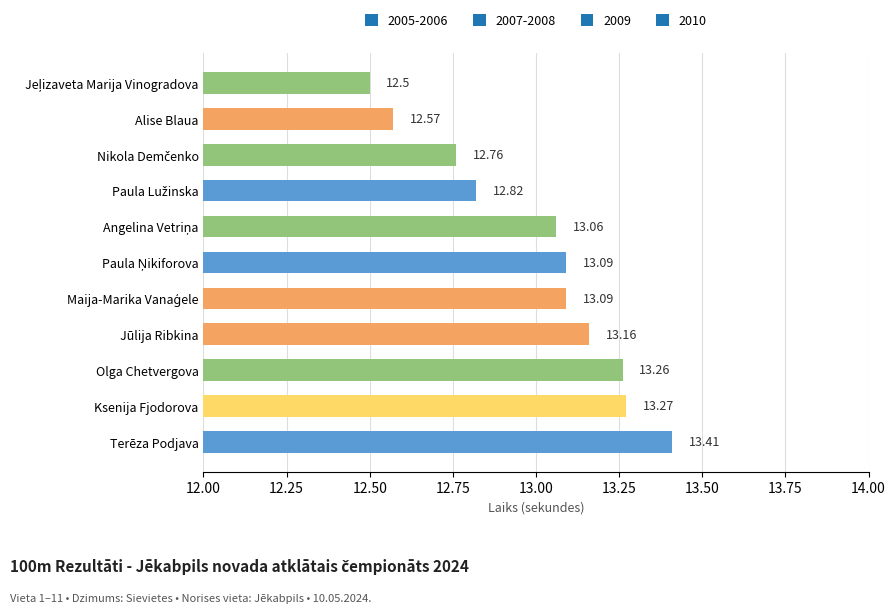

What is the greatest value displayed?

13.4